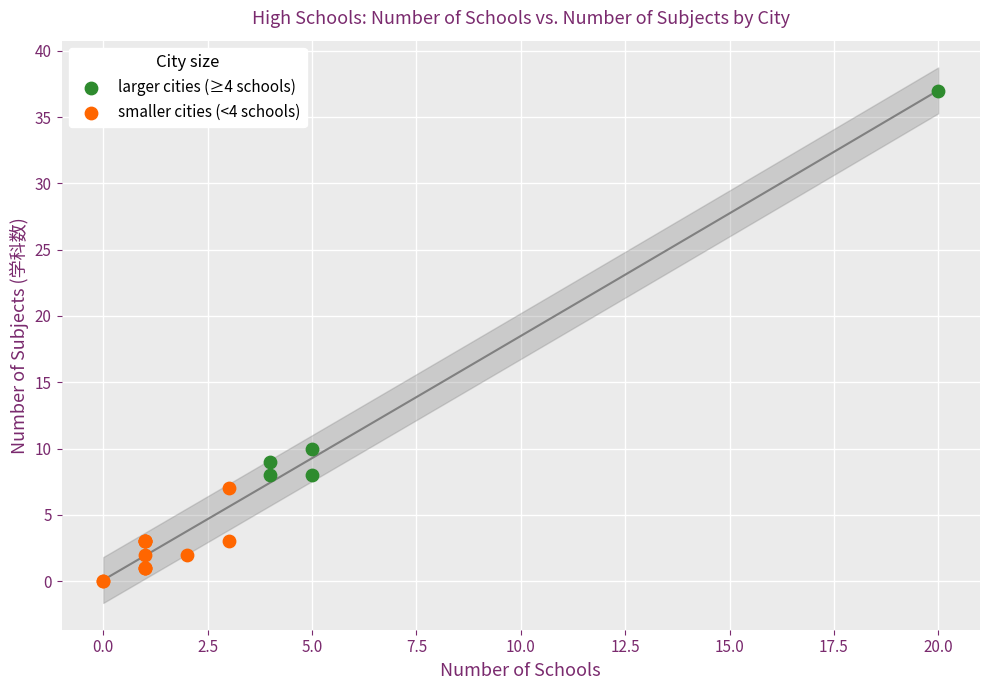

Which series contains the highest Y value?

larger cities (≥4 schools)